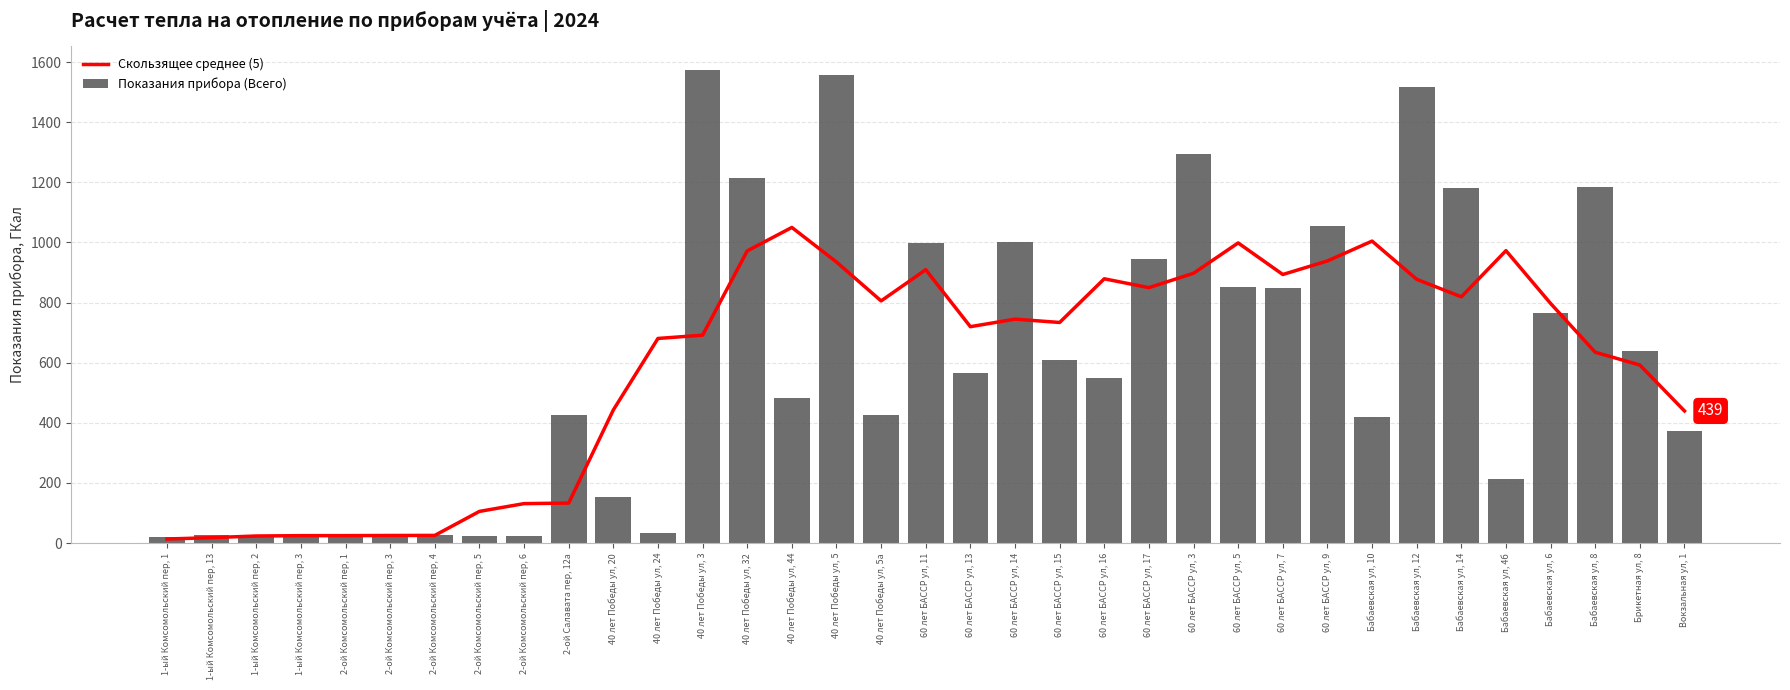

List the series in order of their peak value, highest first.

Показания прибора (Всего), Скользящее среднее (5)